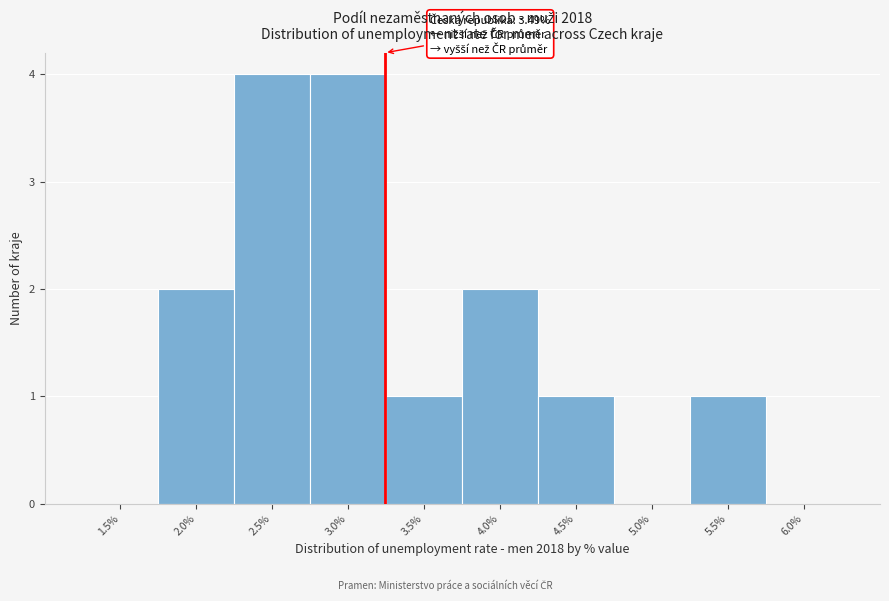

Reading right to left, transcribe all the data shown in this chart.

6.0%=0	5.5%=1	5.0%=0	4.5%=1	4.0%=2	3.5%=1	3.0%=4	2.5%=4	2.0%=2	1.5%=0